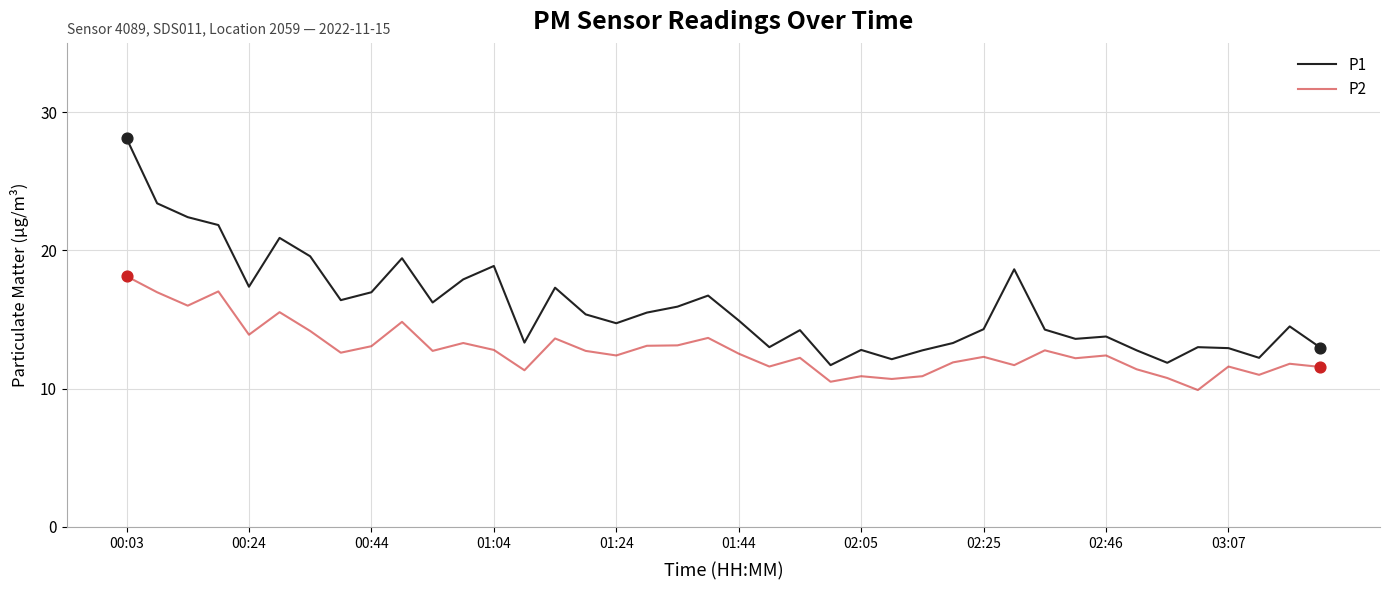

Which series has the largest total across all categories?

P1